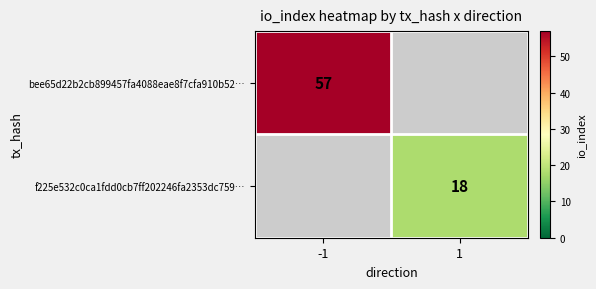

The f225e532c0ca1fdd0cb7ff202246fa2353dc759… series shows 18 at 1. True or false?

True